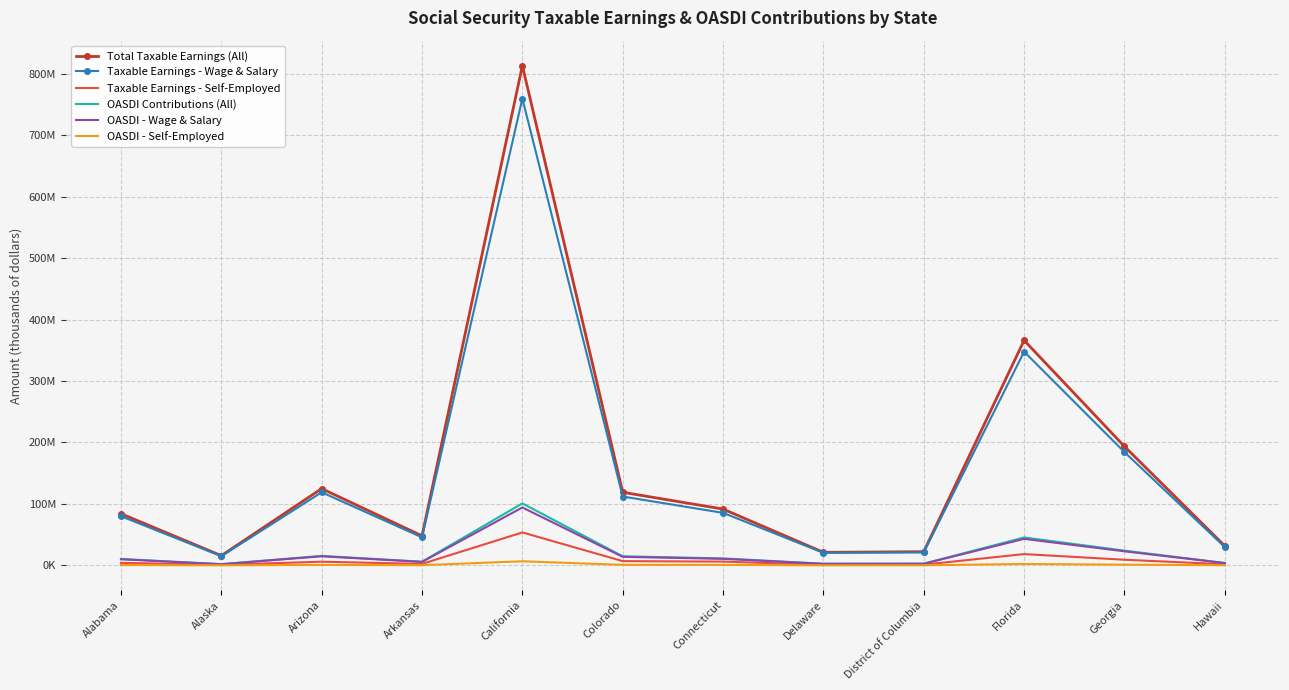

What are all the series names shown in the legend?

Total Taxable Earnings (All), Taxable Earnings - Wage & Salary, Taxable Earnings - Self-Employed, OASDI Contributions (All), OASDI - Wage & Salary, OASDI - Self-Employed